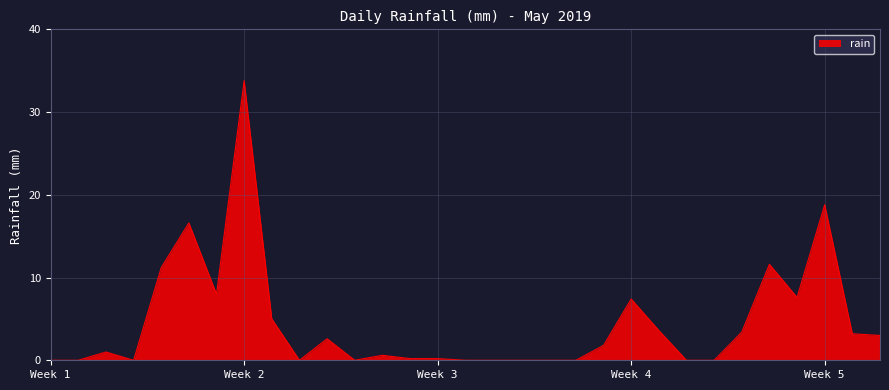

What is the maximum value shown in the chart?

33.8